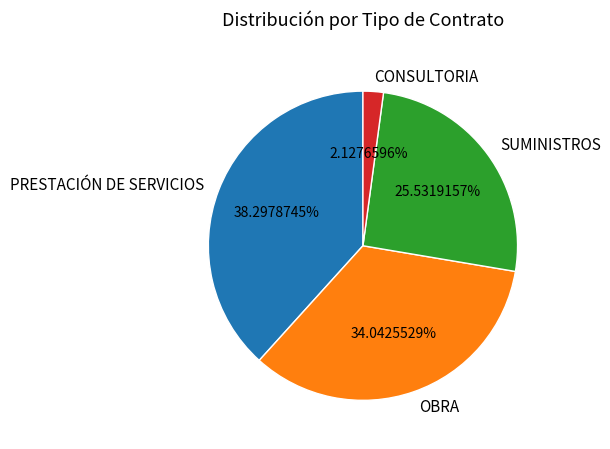

Is PRESTACIÓN DE SERVICIOS the majority of the pie?

No